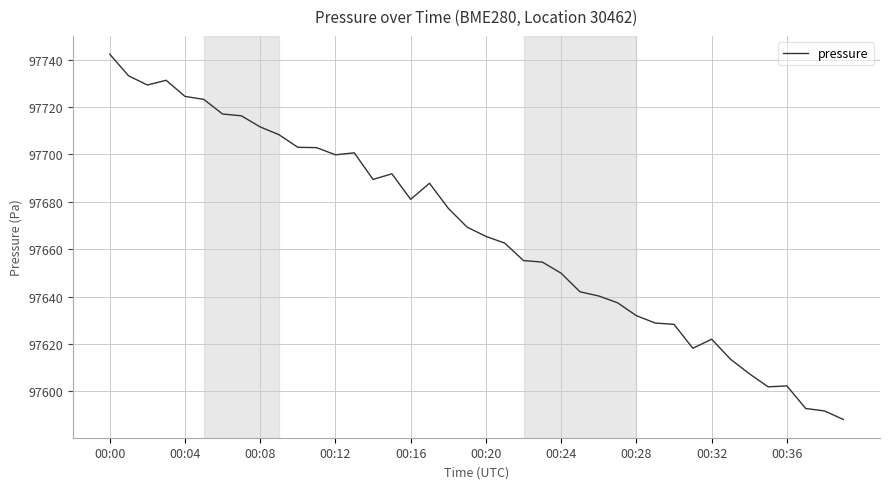

What is the sum of all values?

3906674.9